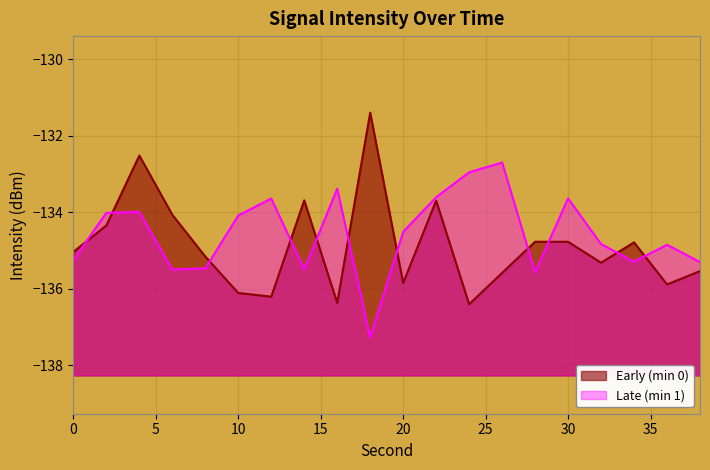

What value does the data have at 10?

-136.1